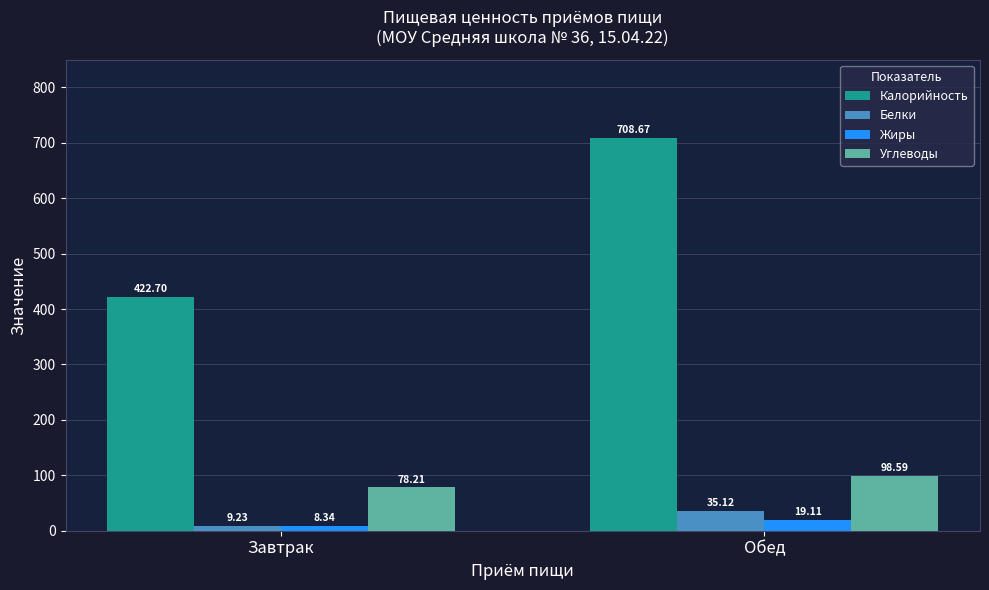

True or false: Белки has a value of 35.1 at Обед.

True